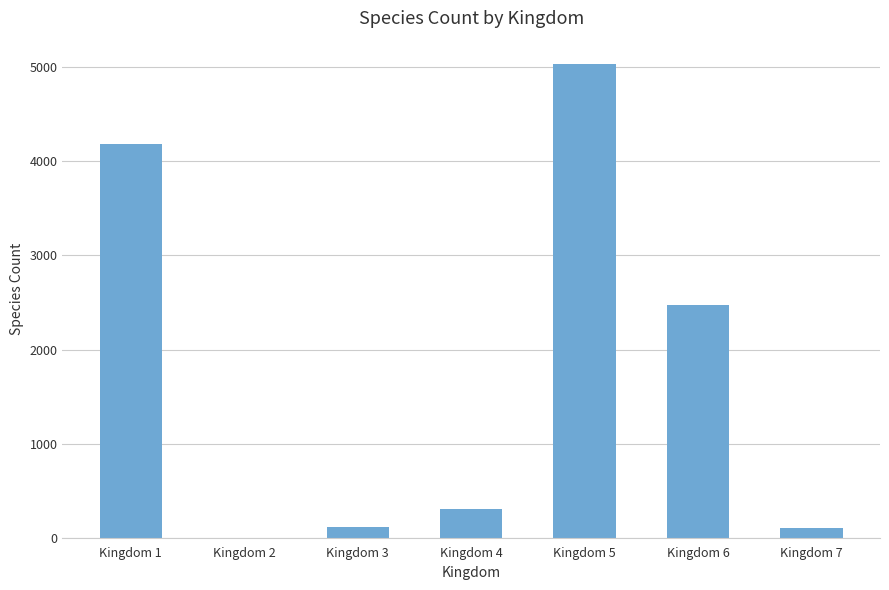

What is the change in value from Kingdom 1 to Kingdom 3?

-4062